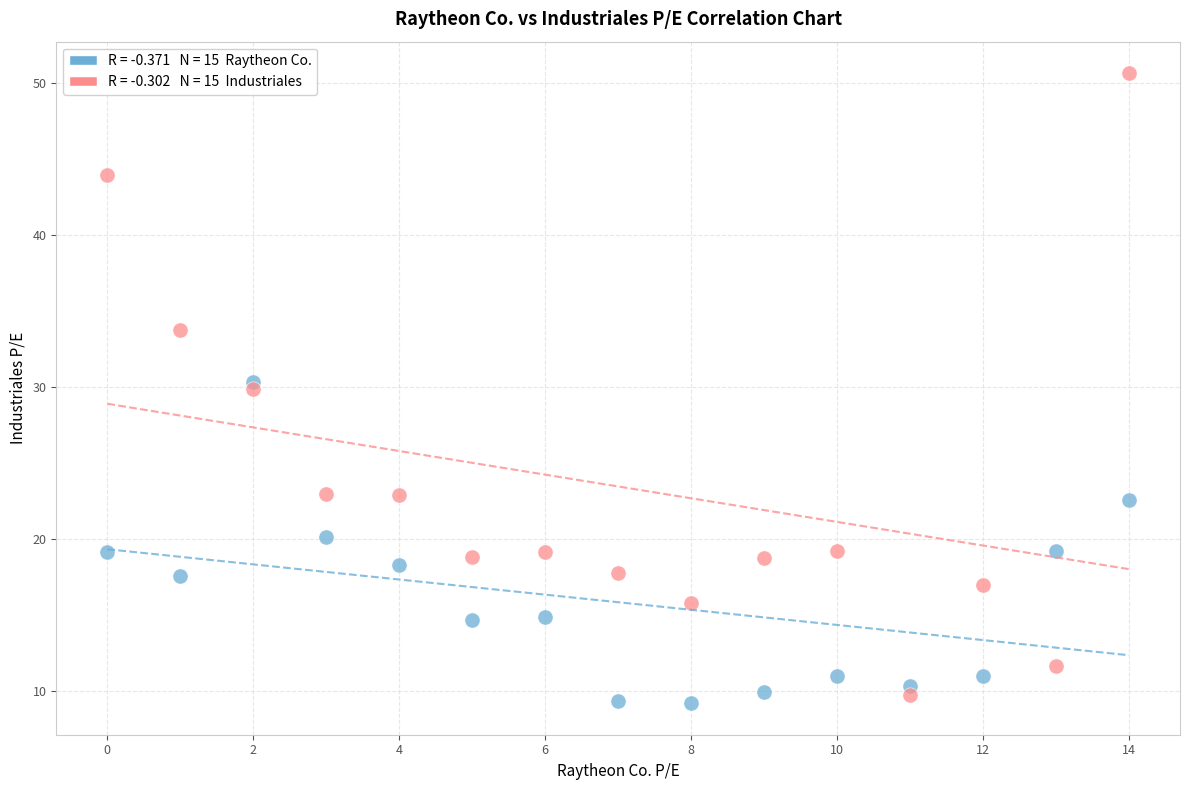

Across all data points, what is the range of Y values (max minus min)?

41.4